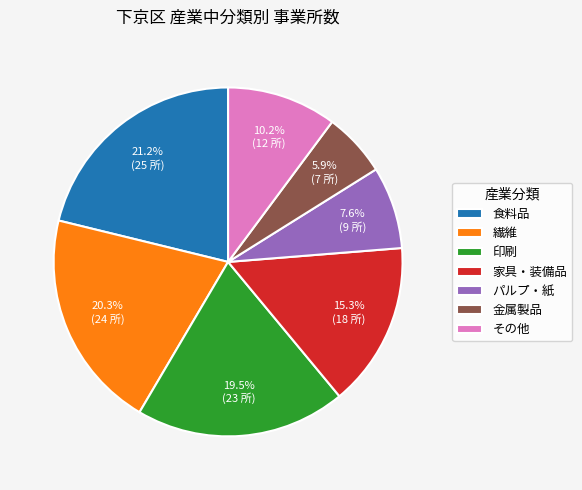

Which category has the smallest portion of the pie?

金属製品